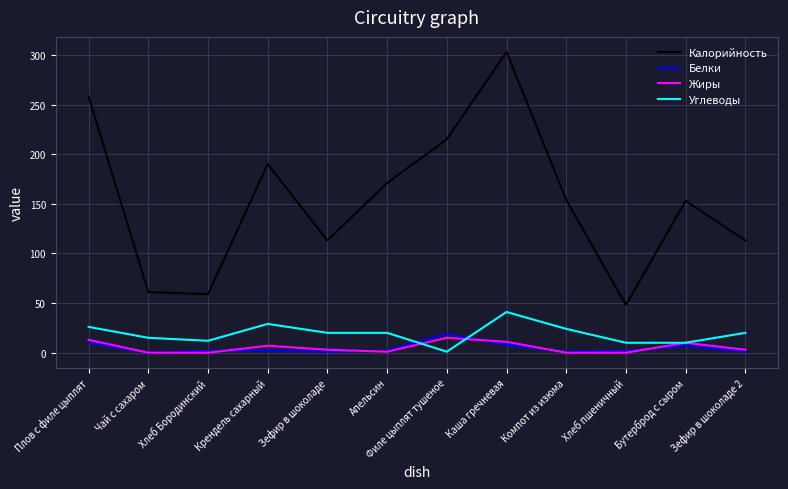

What is the greatest value displayed?

303